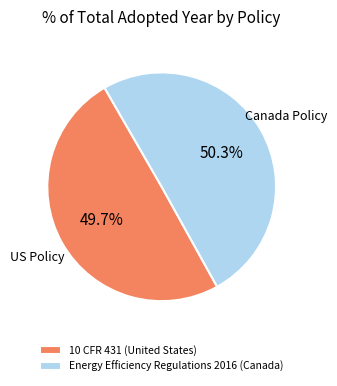

Do 10 CFR 431 (United States) and Energy Efficiency Regulations 2016 (Canada) together represent more than half of the pie?

Yes